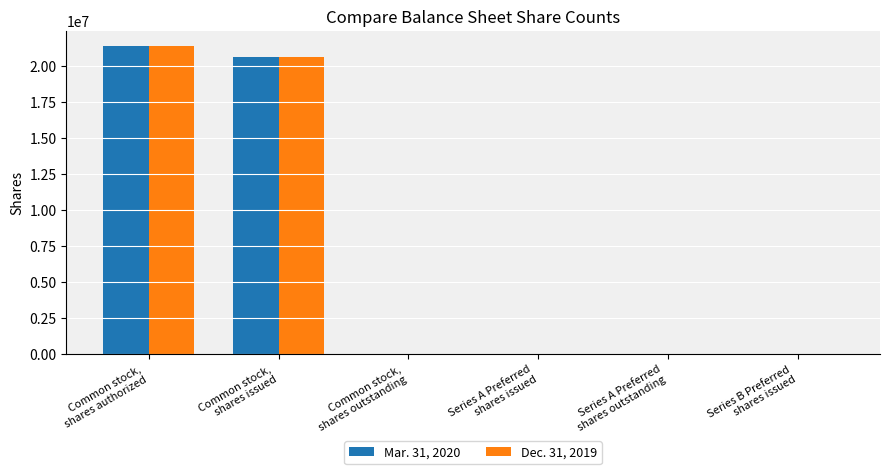

What is the highest value of the Mar. 31, 2020 series?

21384289